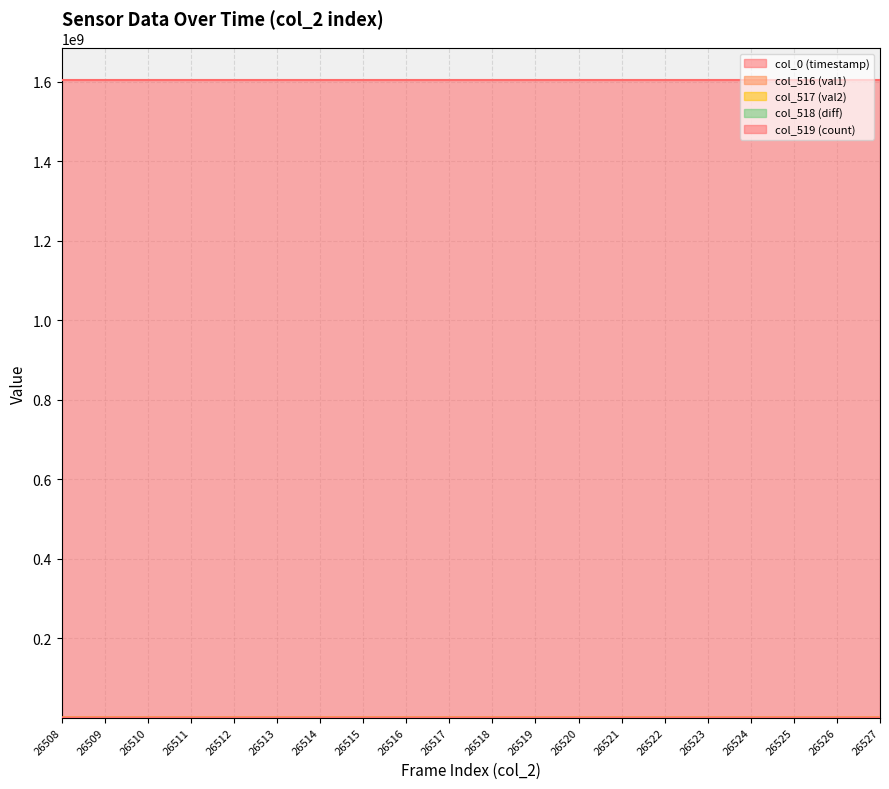

At how many categories does at least one series exceed 1063588946?

20